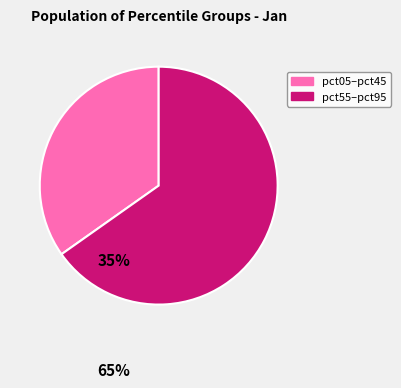

Count the number of slices in the pie.

2